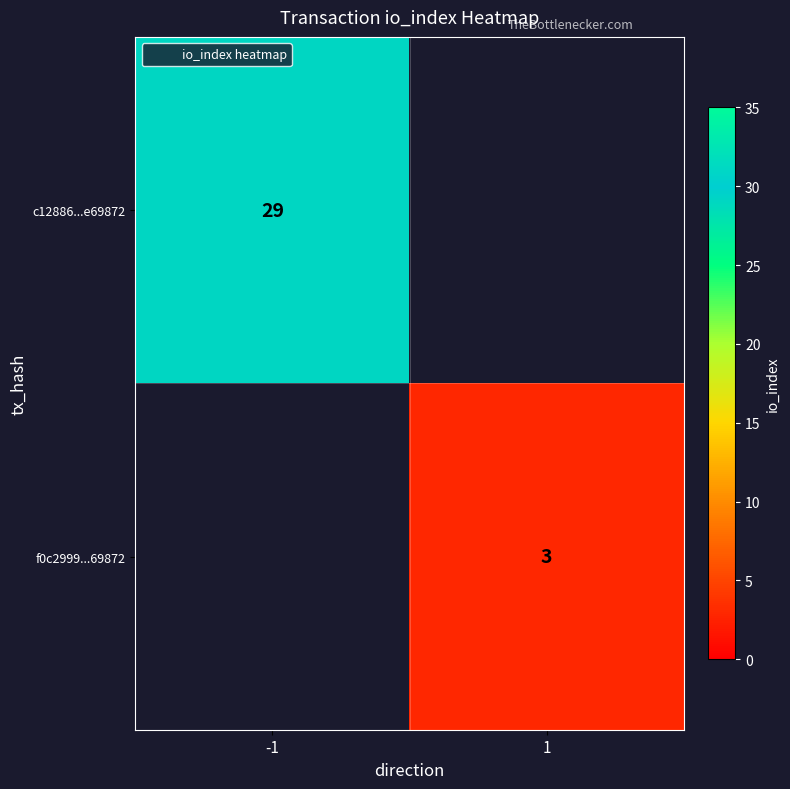

What value does the c12886...e69872 series have at -1?

29.0